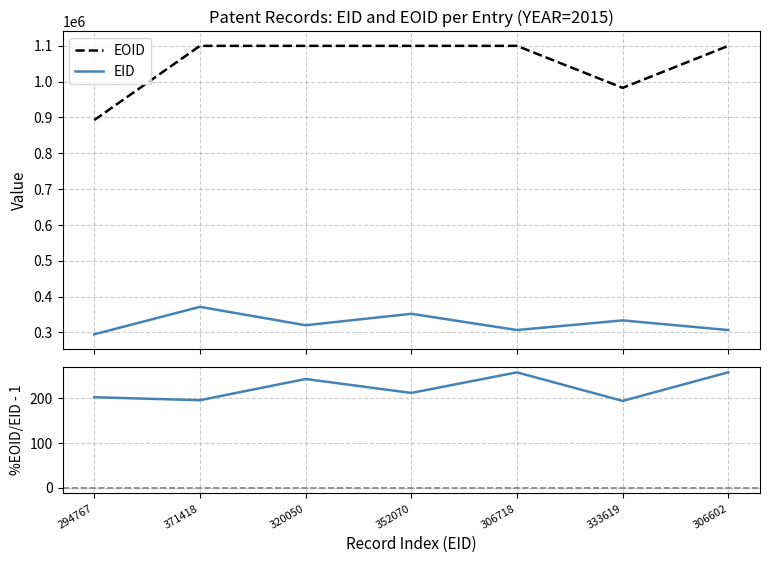

What is the total value across all series at 306602?

1406468.6